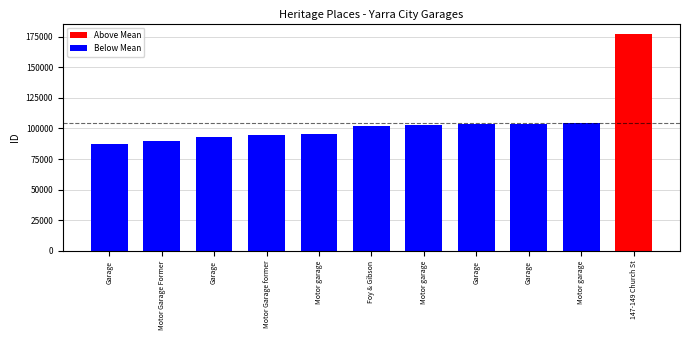

Reading left to right, list all the values displayed in this chart.

Above Mean: 0	0	0	0	0	0	0	0	0	0	176877
Below Mean: 87613	89386	93058	94313	95242	101989	102990	103535	103944	104216	0